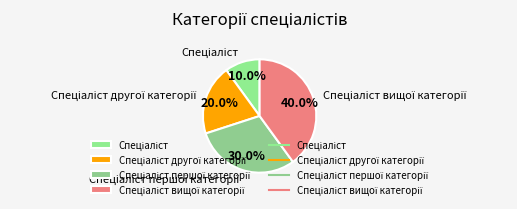

How many slices are in this pie chart?

4